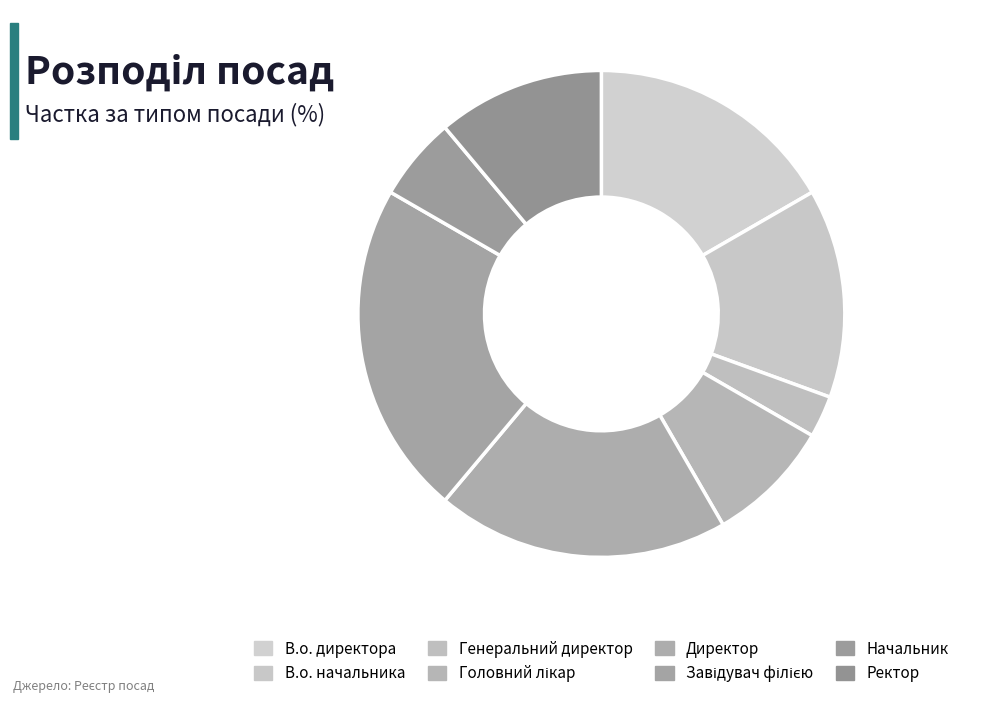

How many slices are in this pie chart?

8